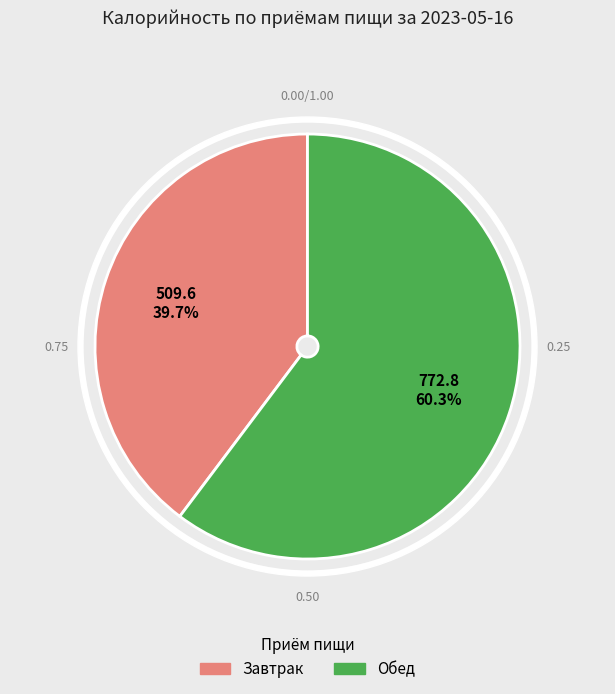

What percentage is the Обед slice, to the nearest percent?

60%